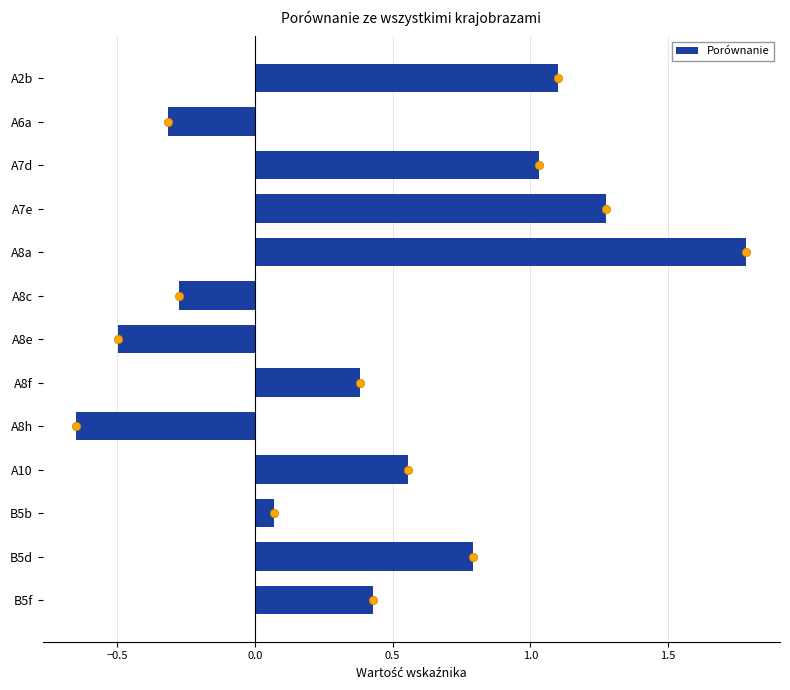

How many negative values are there?

4